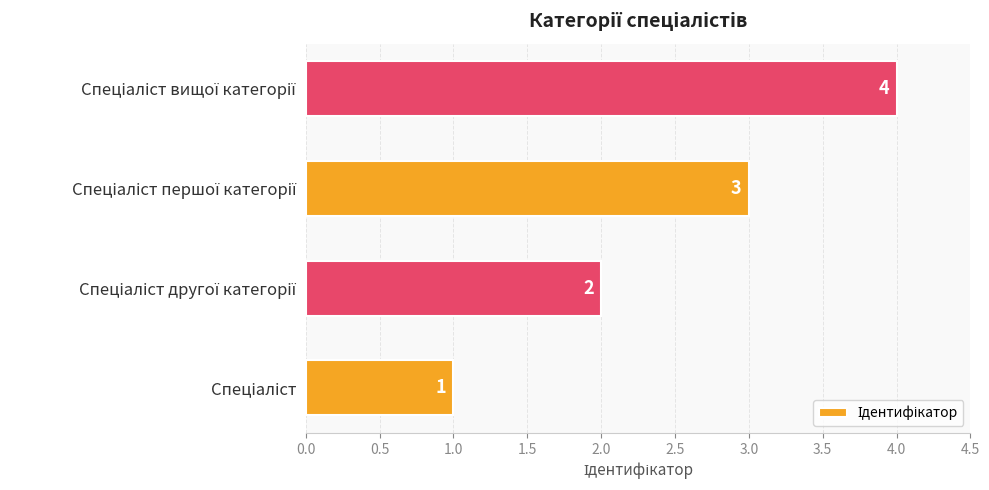

How many values are between 2 and 4?

3